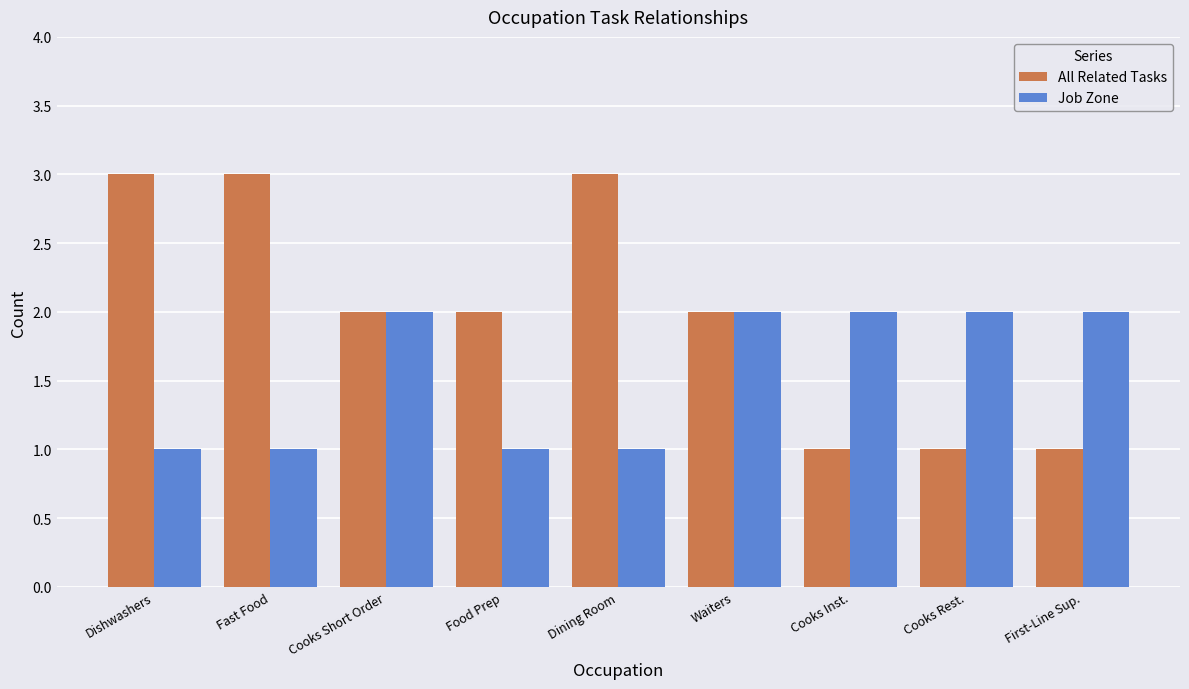

What is the label of the 4th bar from the right?

Waiters